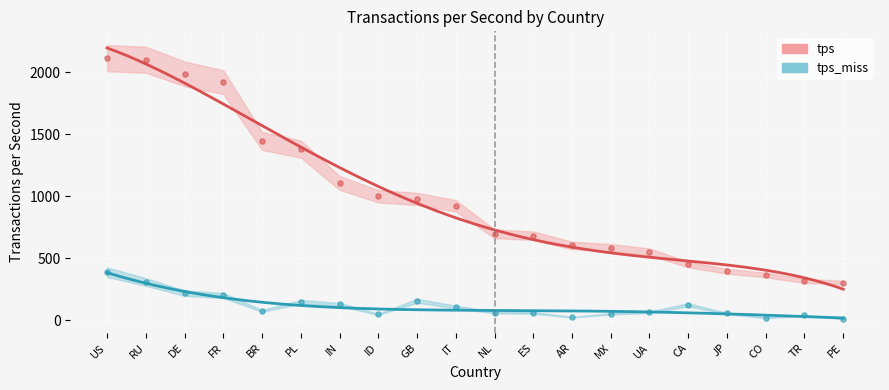

Is the value of tps at US greater than the value of tps_miss at CA?

Yes